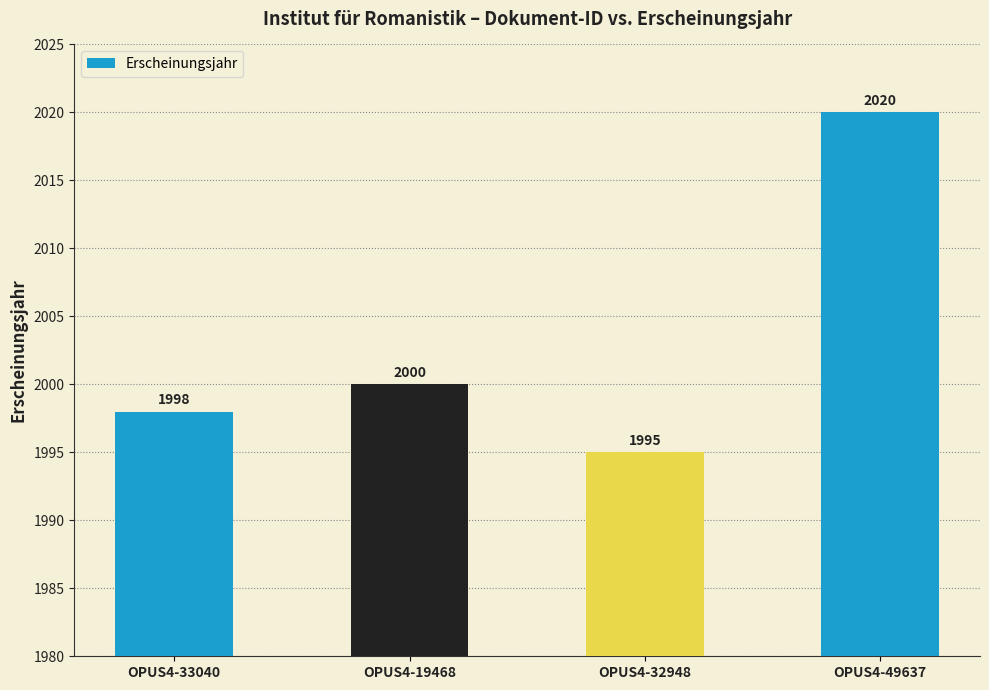

The chart shows a value of 3003 at OPUS4-49637. True or false?

False